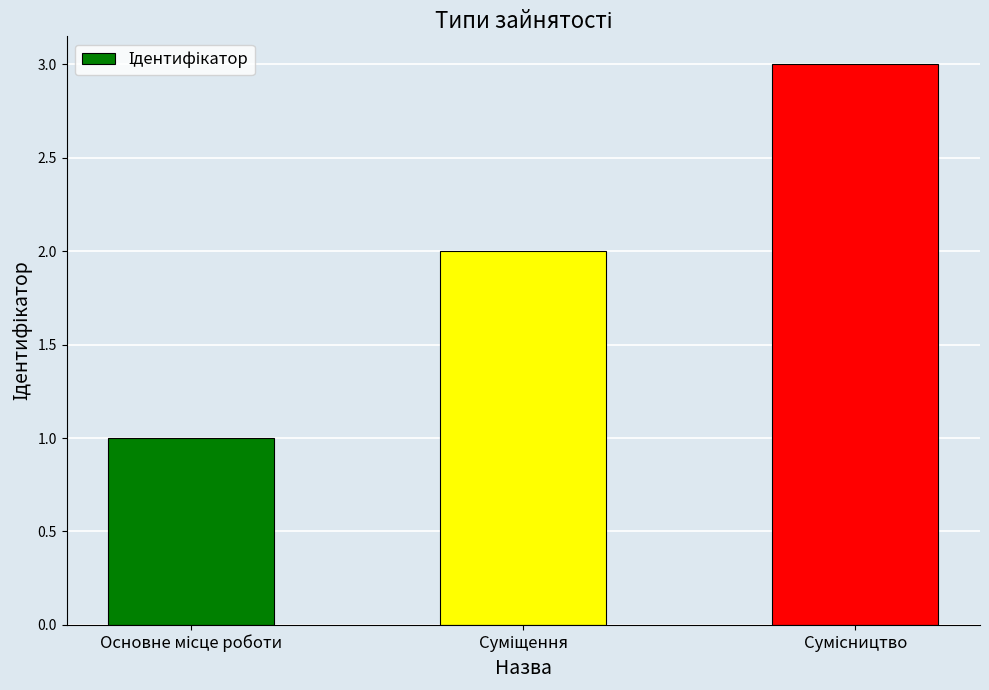

What is the sum of all values?

6